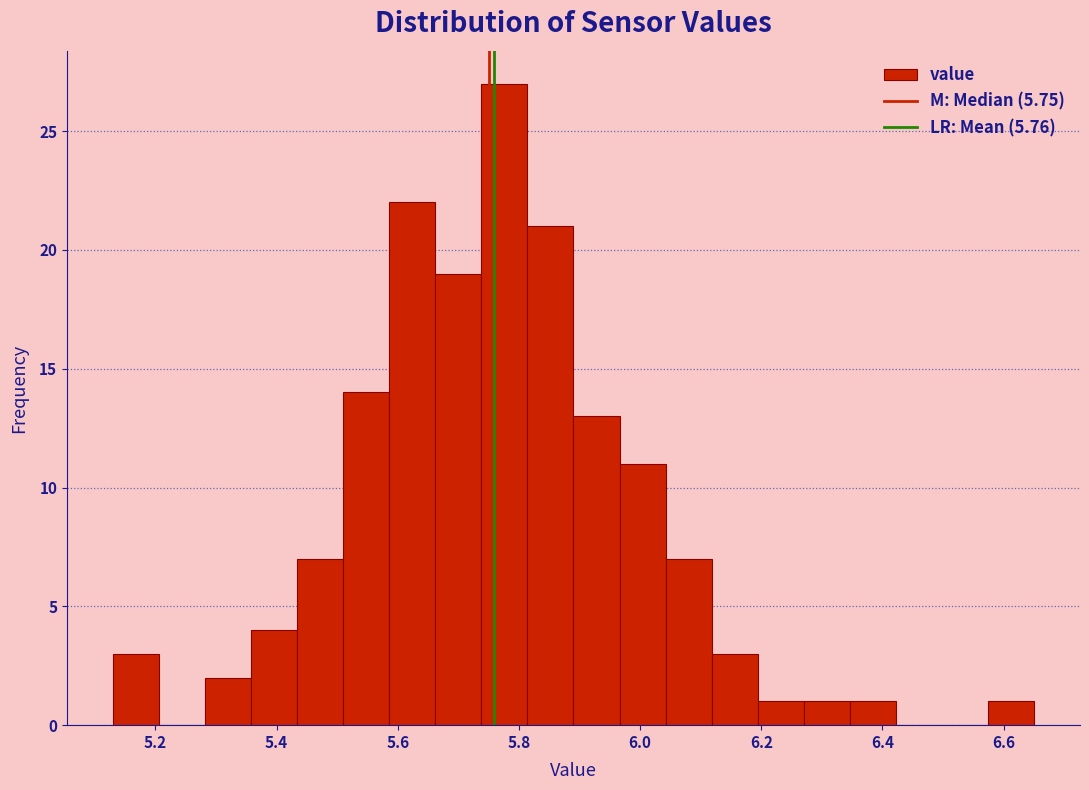

Around what value on the x-axis is the tallest bar? Give the approximate position of its centre, as read against the axis.

5.78